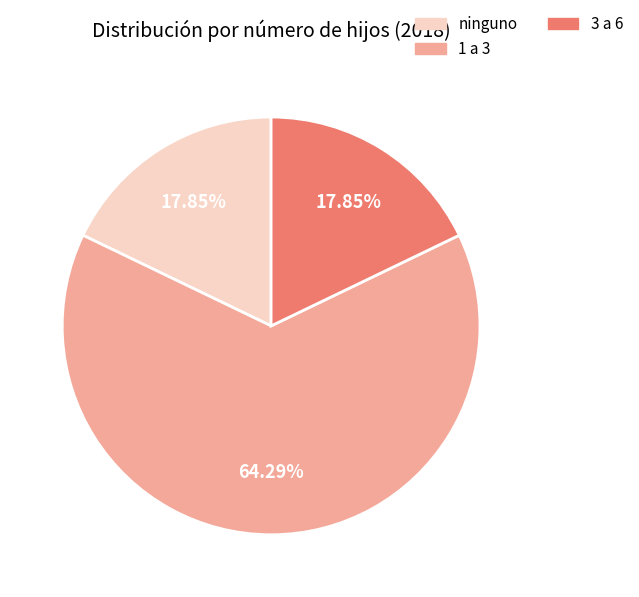

Is there any slice that represents more than half of the pie?

Yes